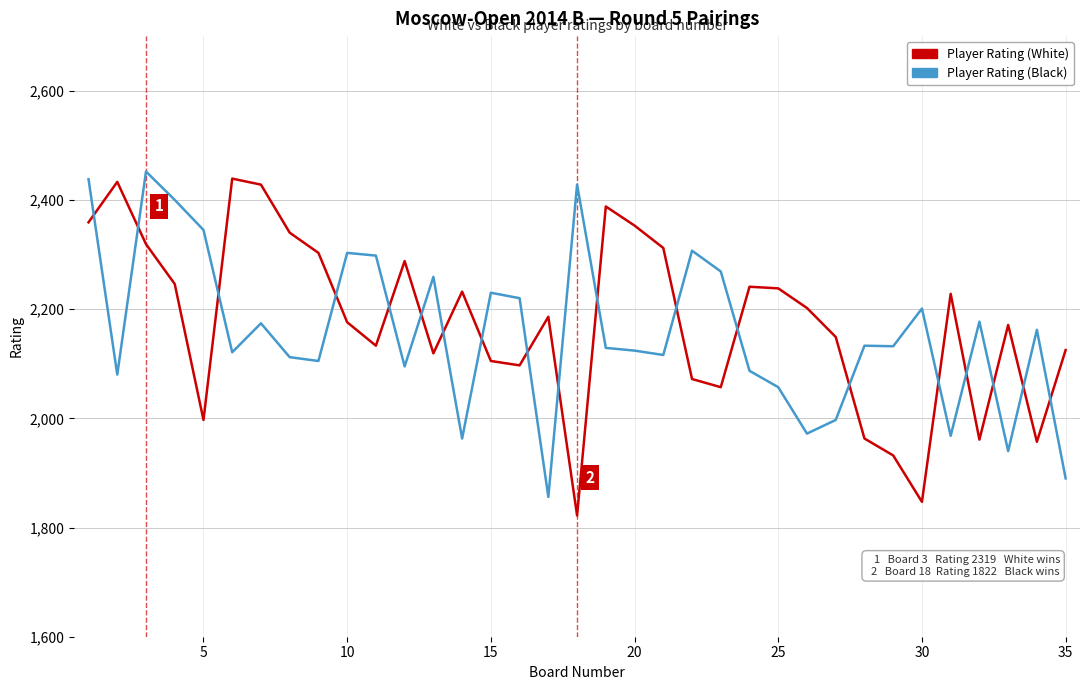

Does the chart have visible grid lines?

Yes